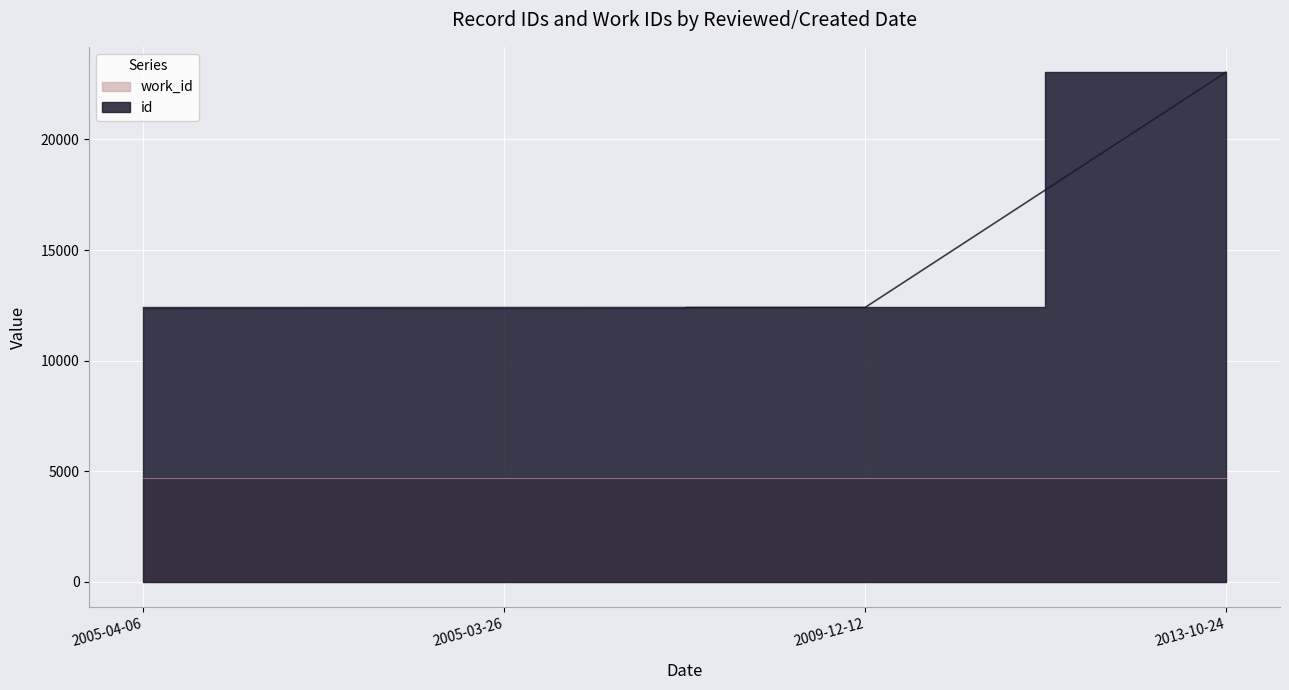

True or false: the data shows 23037 at 2013-10-24.

True